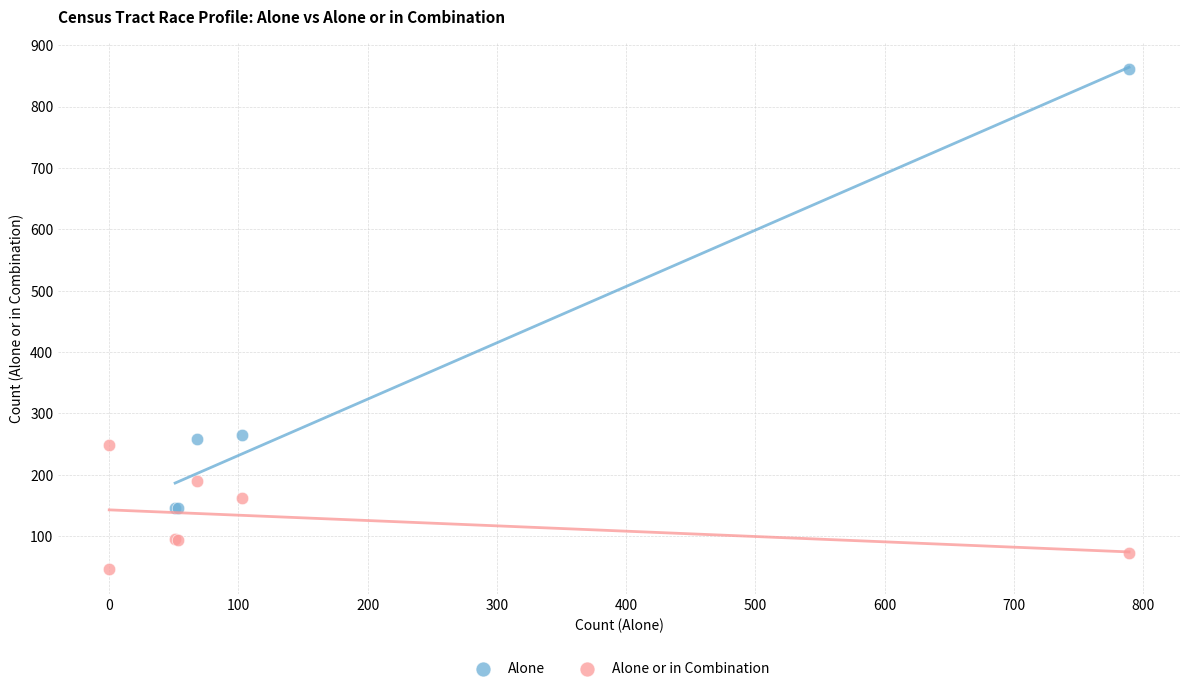

Which series reaches the maximum Y coordinate?

Alone